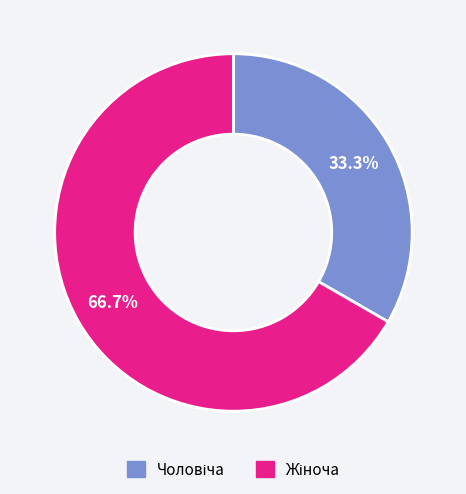

Is there any slice that represents more than half of the pie?

Yes